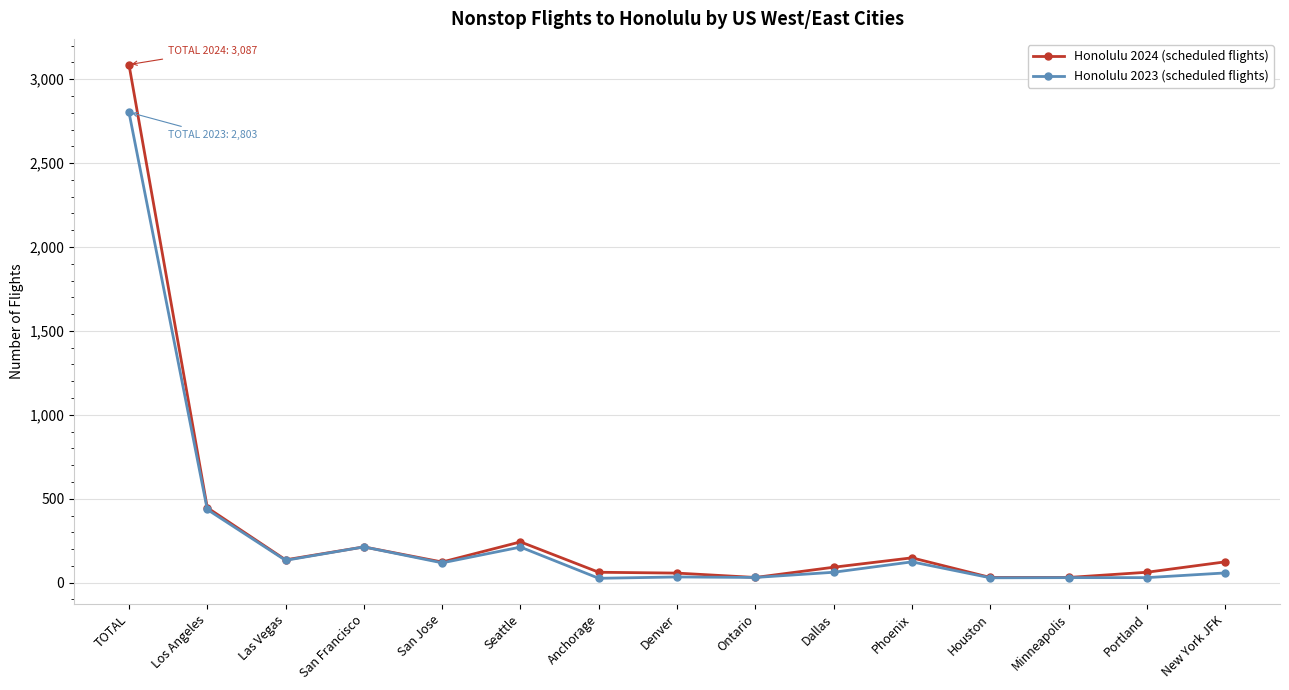

Count the number of categories in the chart.

15